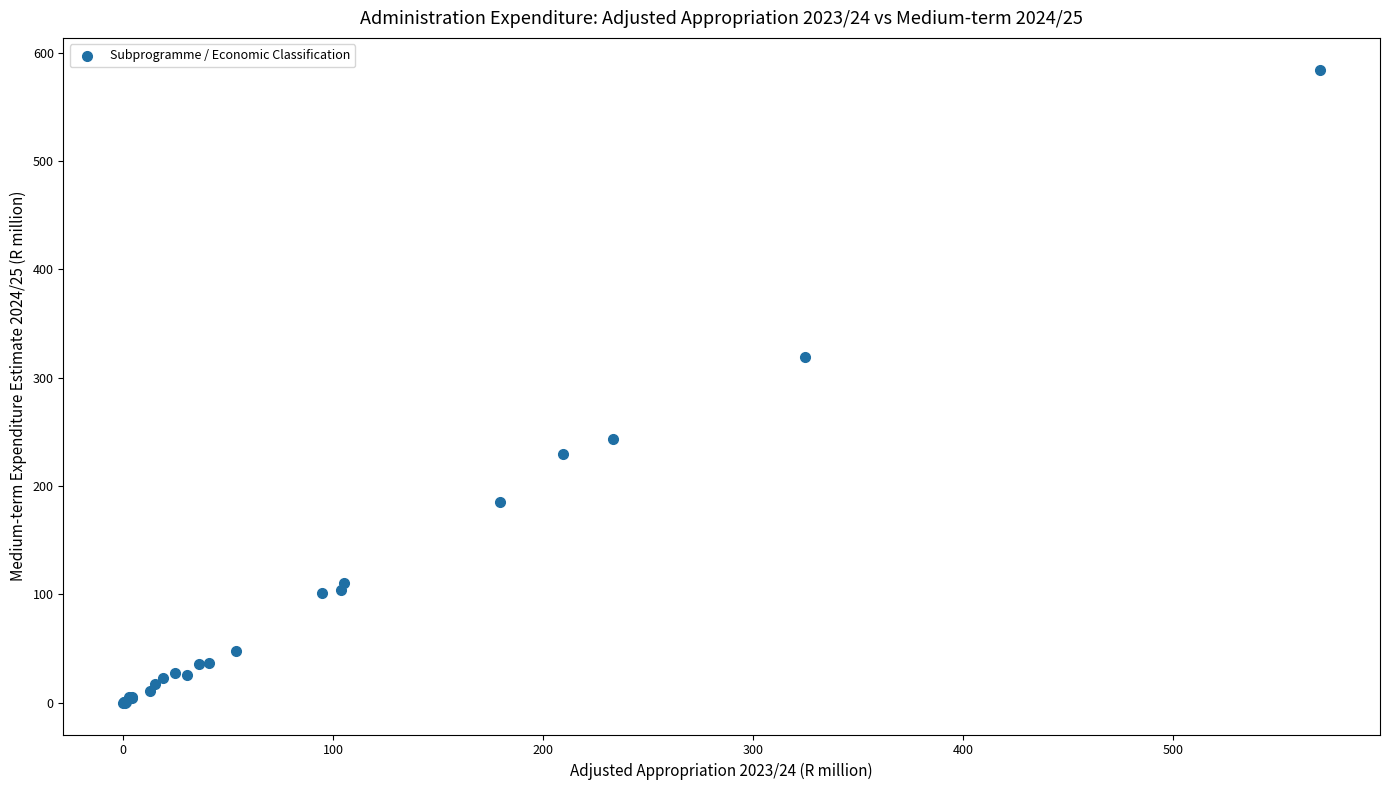

What Y value in the scatter plot is closest to 292?

319.2